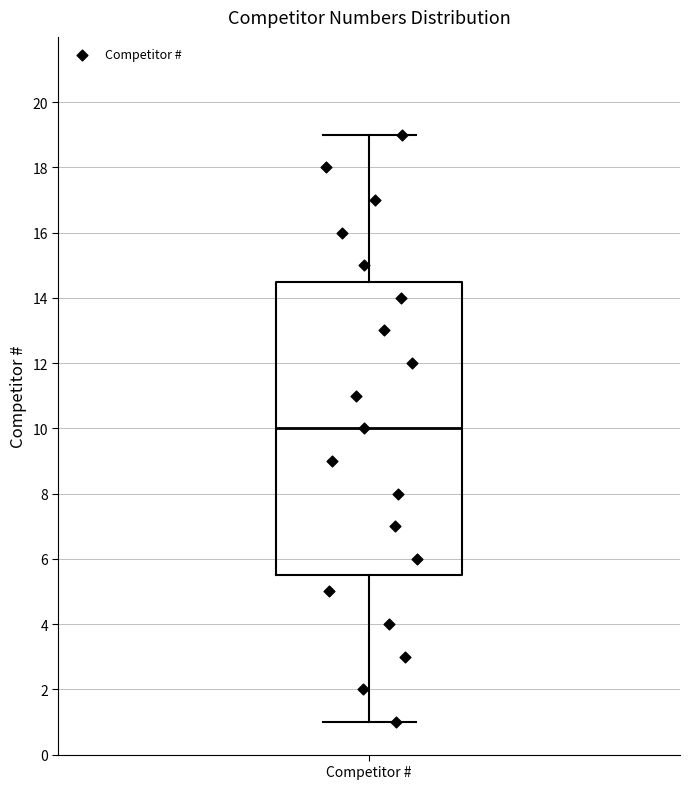

Read this box plot against the y-axis: the position of the median line, the range covered by the box, and the ends of both whiskers. The values are not printed on the chart, so give them approximately, as read against the axis.

median 10.0, box 5.6 to 14.6, whiskers 1.0 to 19.0